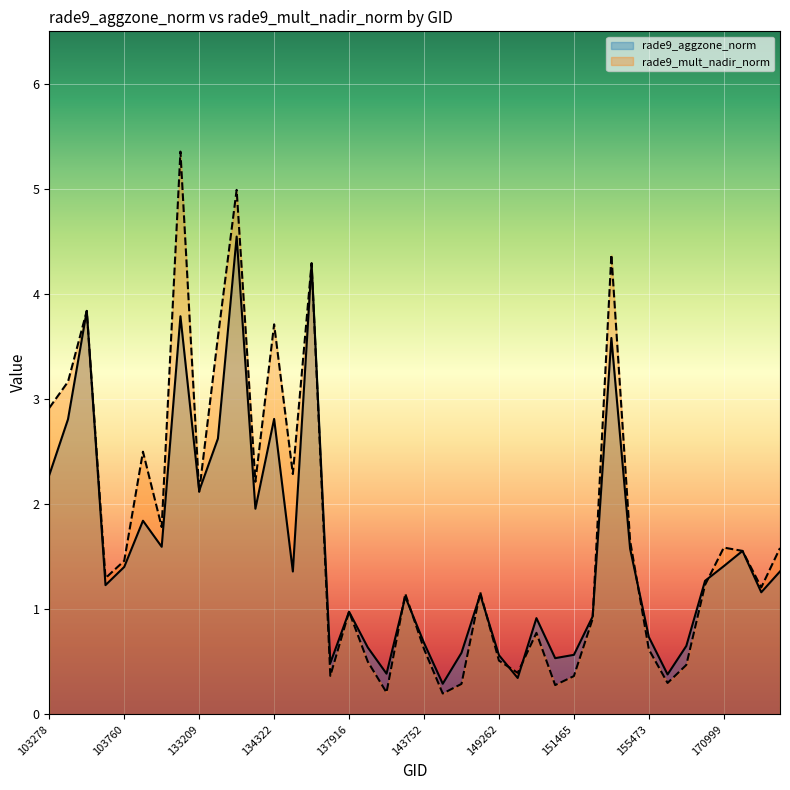

Where is rade9_aggzone_norm (line) nearest to the value 2?

11